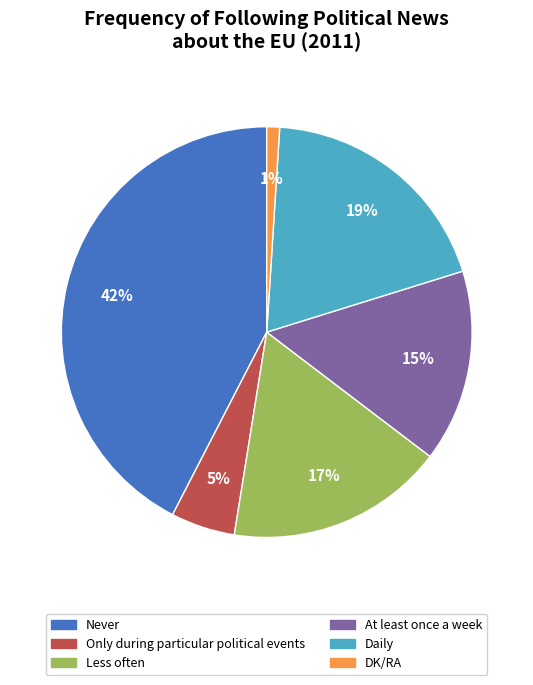

Which category has the biggest portion of the pie?

Never